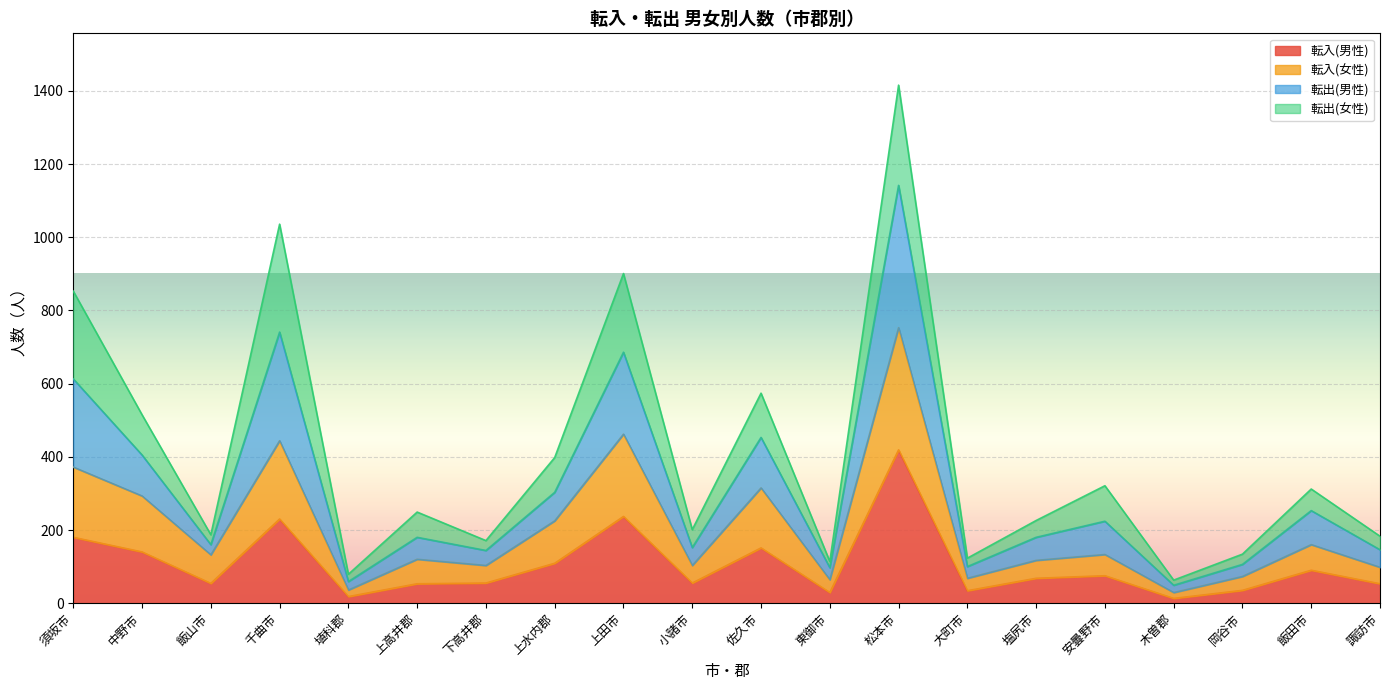

What is the difference between the 転入(男性) values at 須坂市 and 上田市?

57